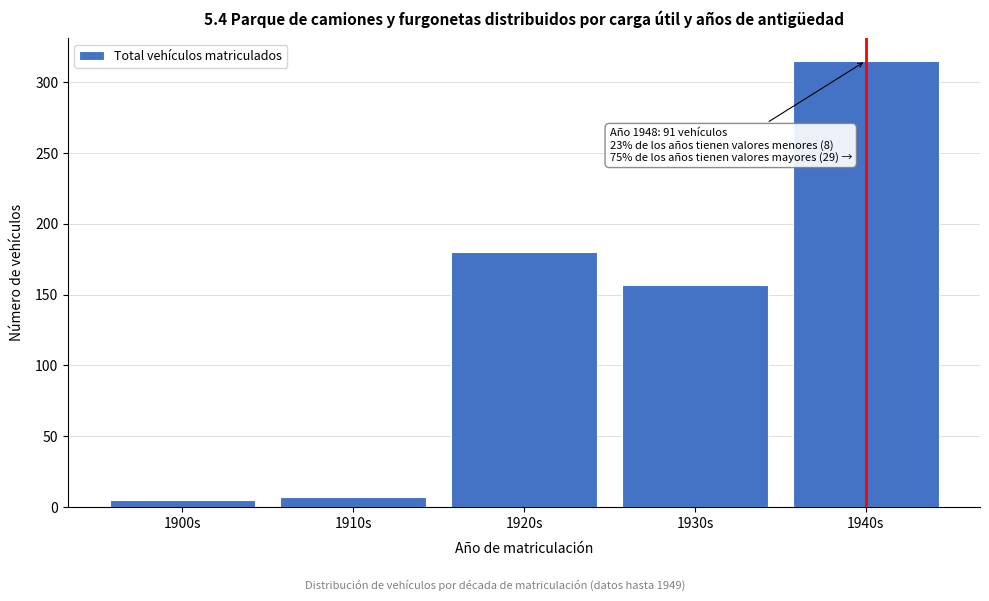

Reading left to right, transcribe all the data shown in this chart.

5	7	180	157	315